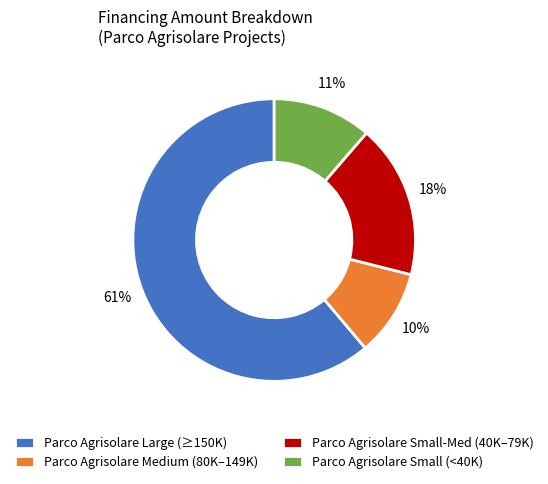

Which slice represents more than half of the pie?

Parco Agrisolare Large (≥150K)